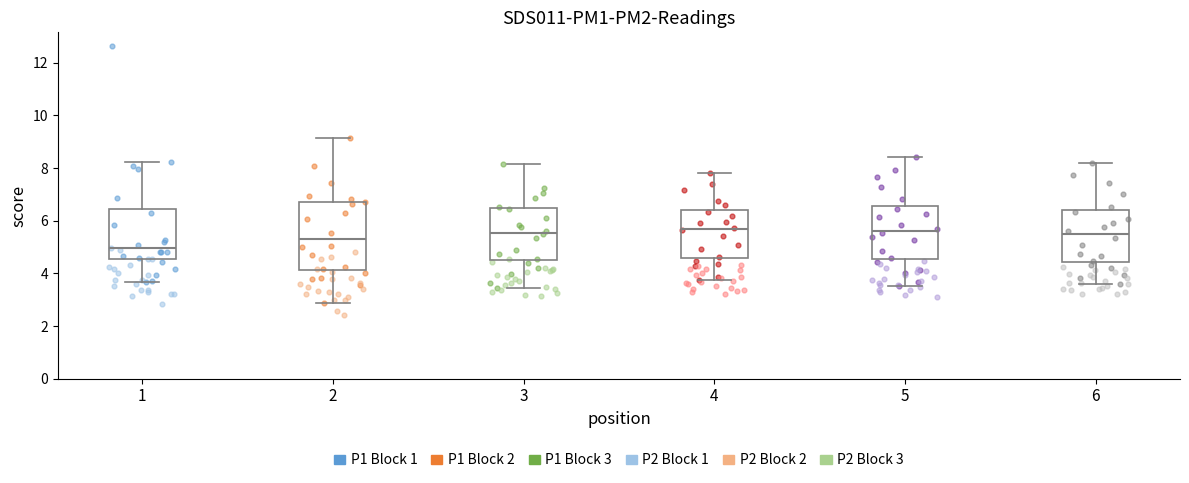

Reading left to right, read every box against the y-axis: the position of its median line, the range the box covers, and the ends of its whiskers. The values are not printed on the chart, so give them approximately, as read against the axis.

1: median 5.0, box 4.6 to 6.4, whiskers 3.6 to 8.2
2: median 5.2, box 4.2 to 6.8, whiskers 2.8 to 9.2
3: median 5.6, box 4.6 to 6.4, whiskers 3.4 to 8.2
4: median 5.6, box 4.6 to 6.4, whiskers 3.8 to 7.8
5: median 5.6, box 4.6 to 6.6, whiskers 3.6 to 8.4
6: median 5.4, box 4.4 to 6.4, whiskers 3.6 to 8.2